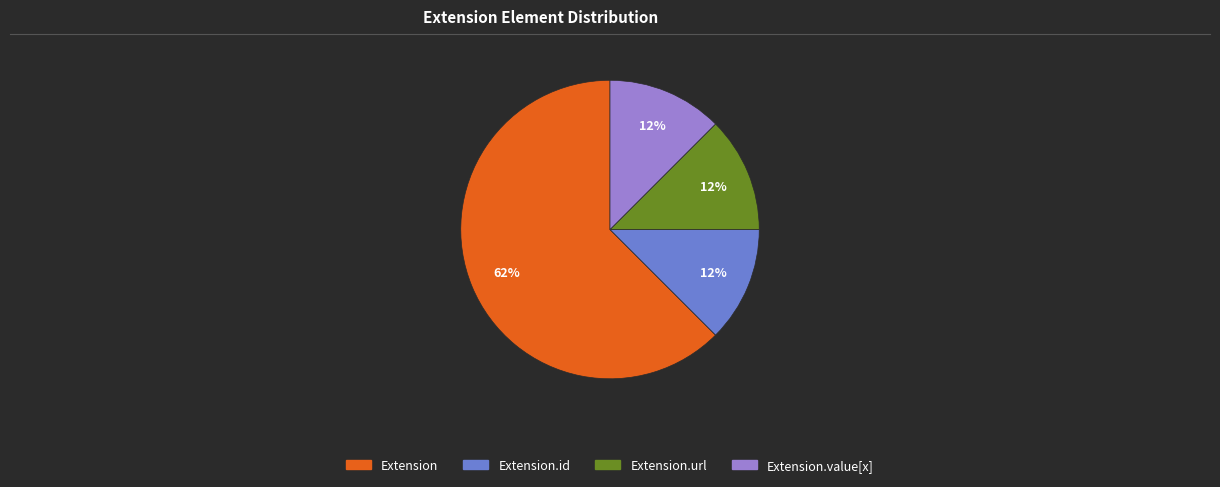

Is there a majority slice in this chart?

Yes